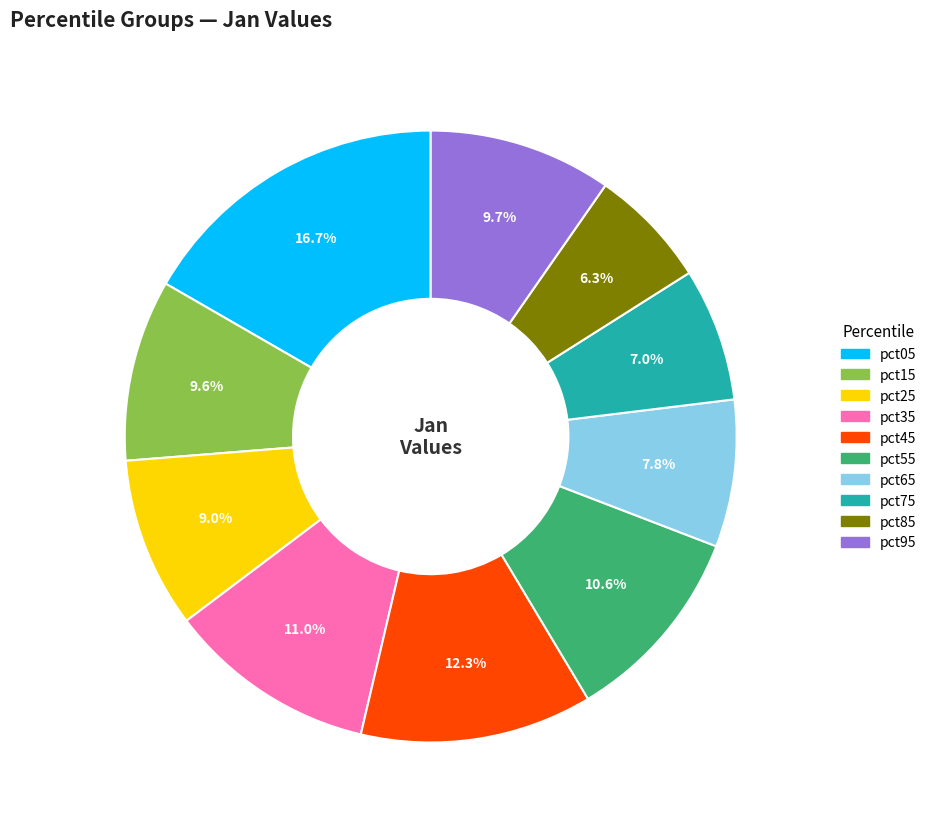

How much of the chart is everything except pct05?

83.3%